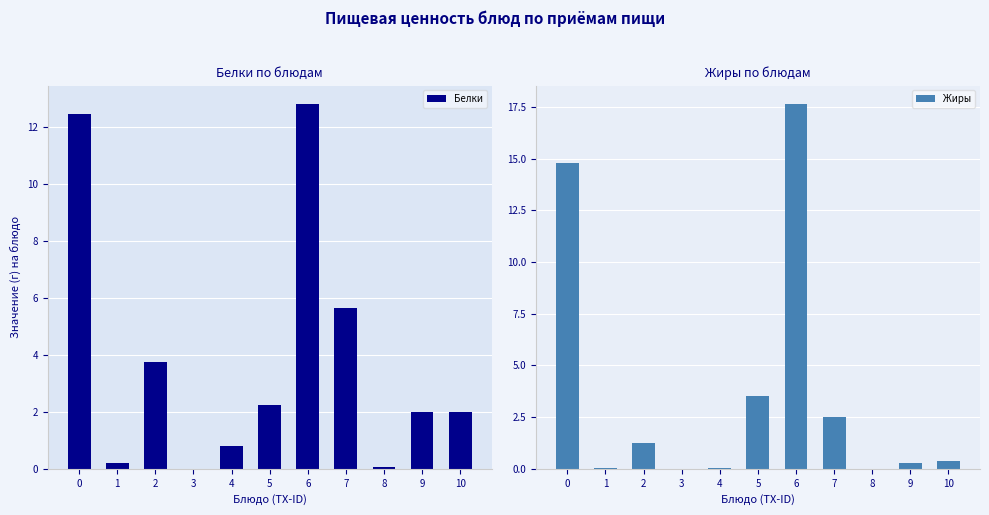

At which category is the sum across all series the highest?

6